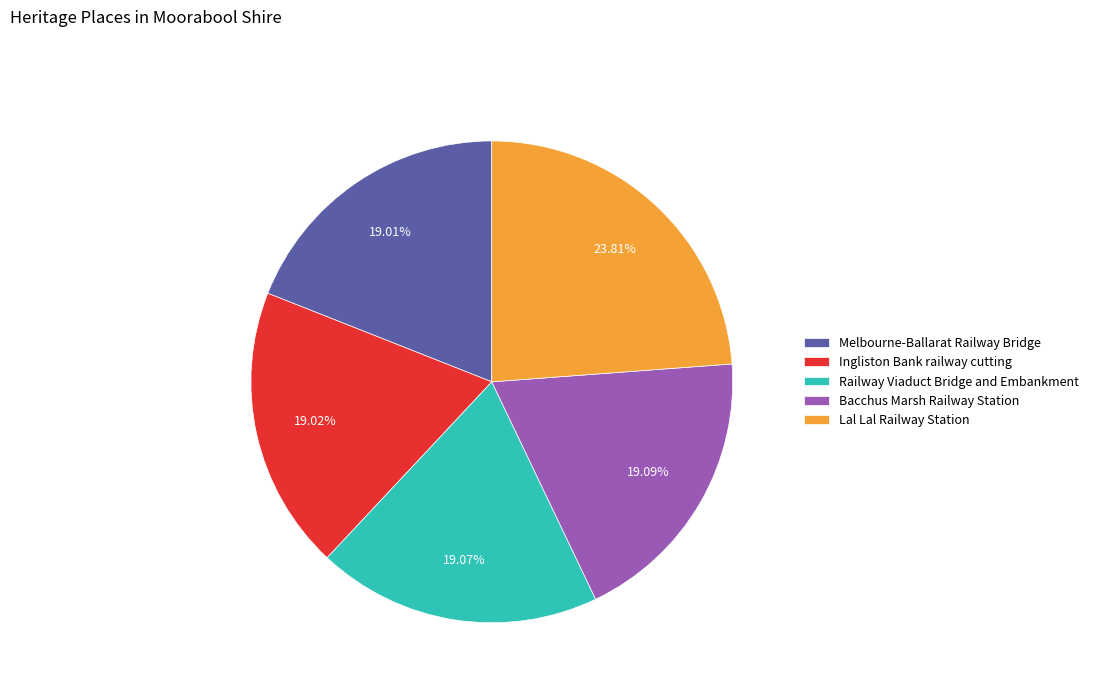

Which slice is the largest?

Lal Lal Railway Station